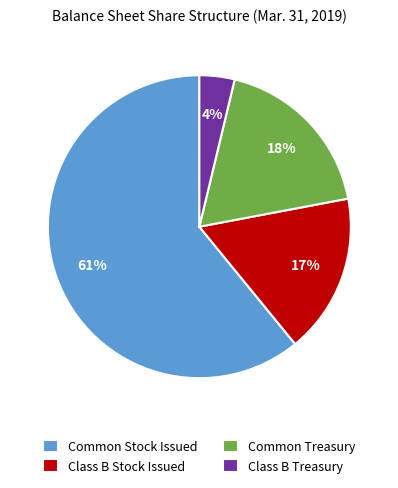

Is it true that Class B Stock Issued is 3% of the pie?

False